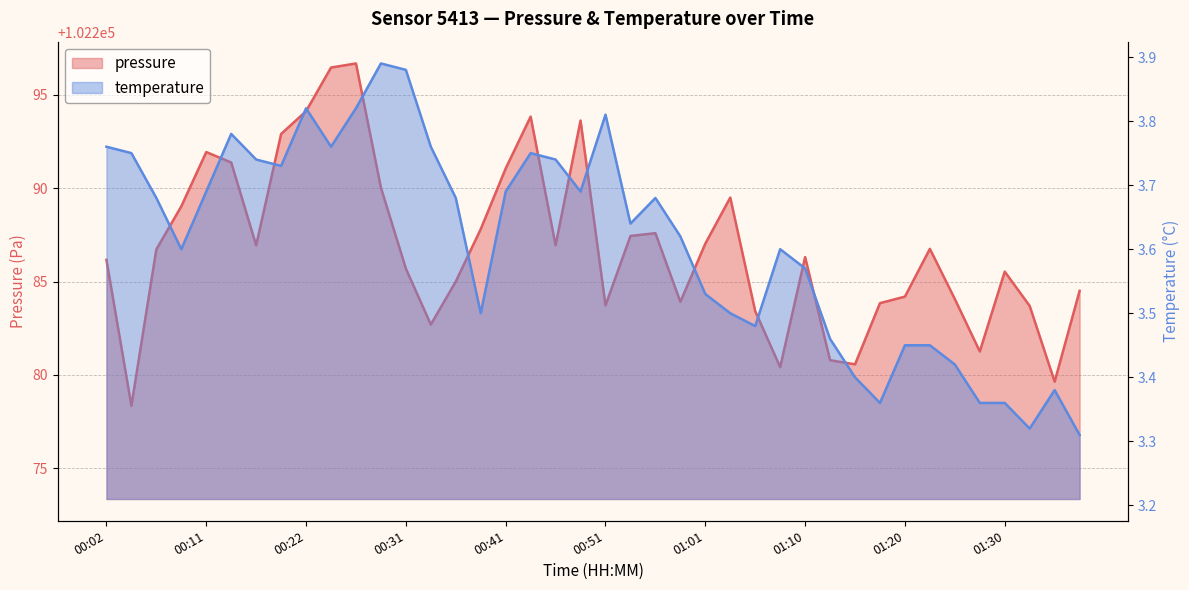

True or false: temperature and pressure cross at least once.

False